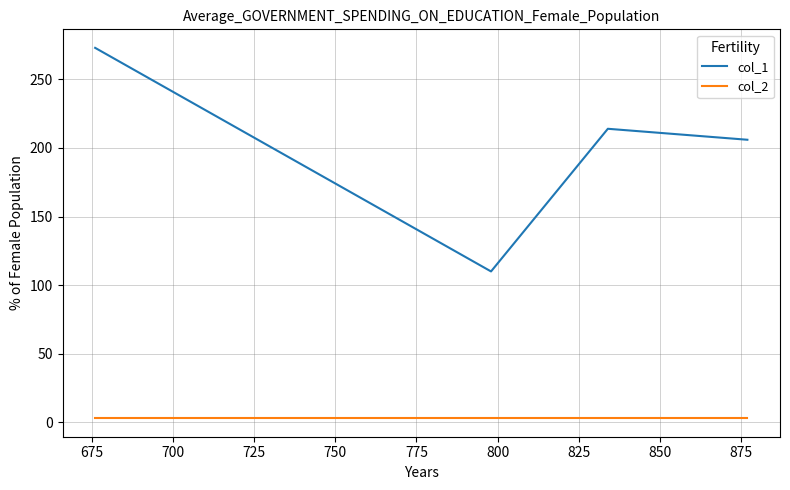

Rank the series by their average value, from lowest to highest.

col_2, col_1